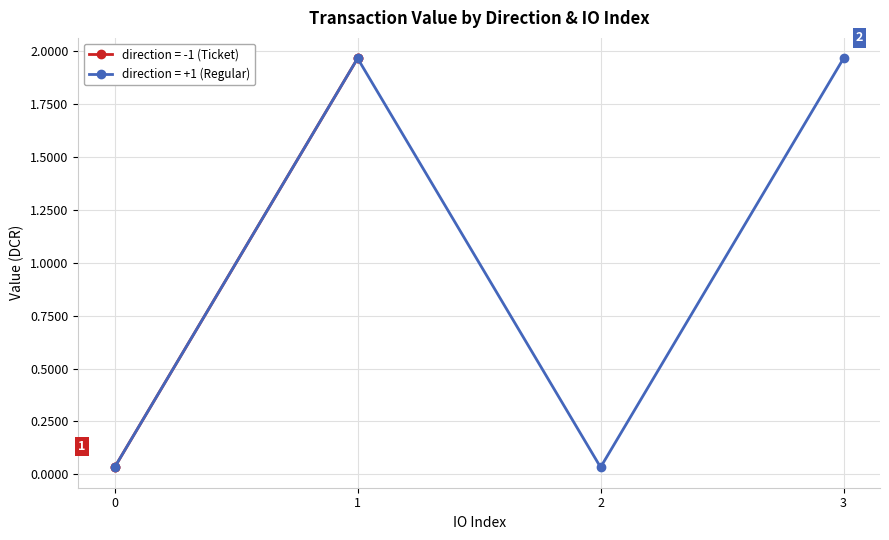

Which category has the highest value across all series?

1